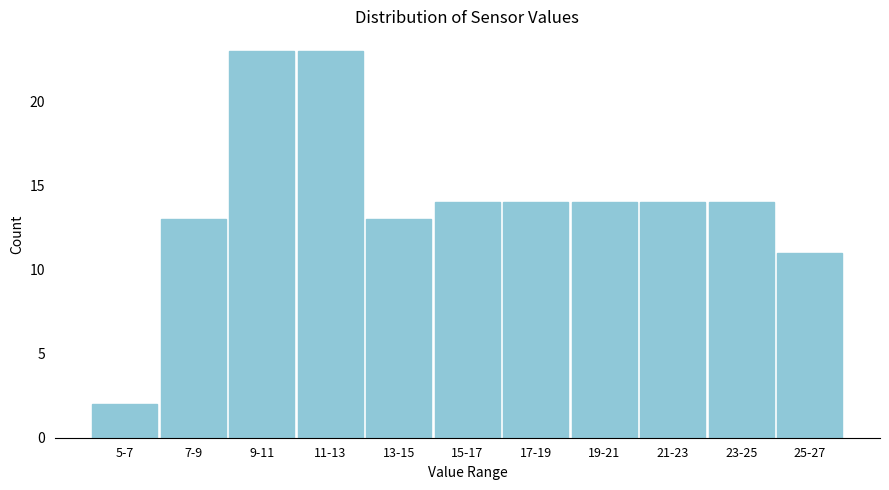

Reading left to right, what are all the values shown in this chart?

2	13	23	23	13	14	14	14	14	14	11